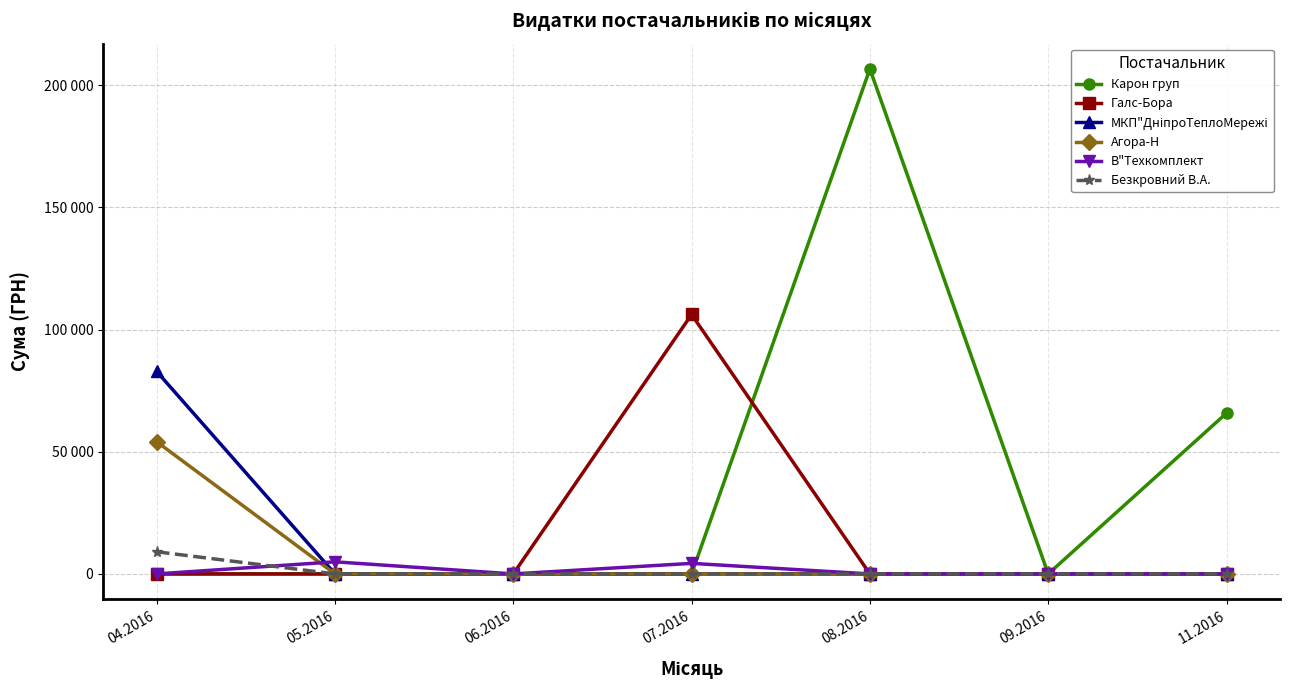

Which has a higher value, 09.2016 or 07.2016?

09.2016